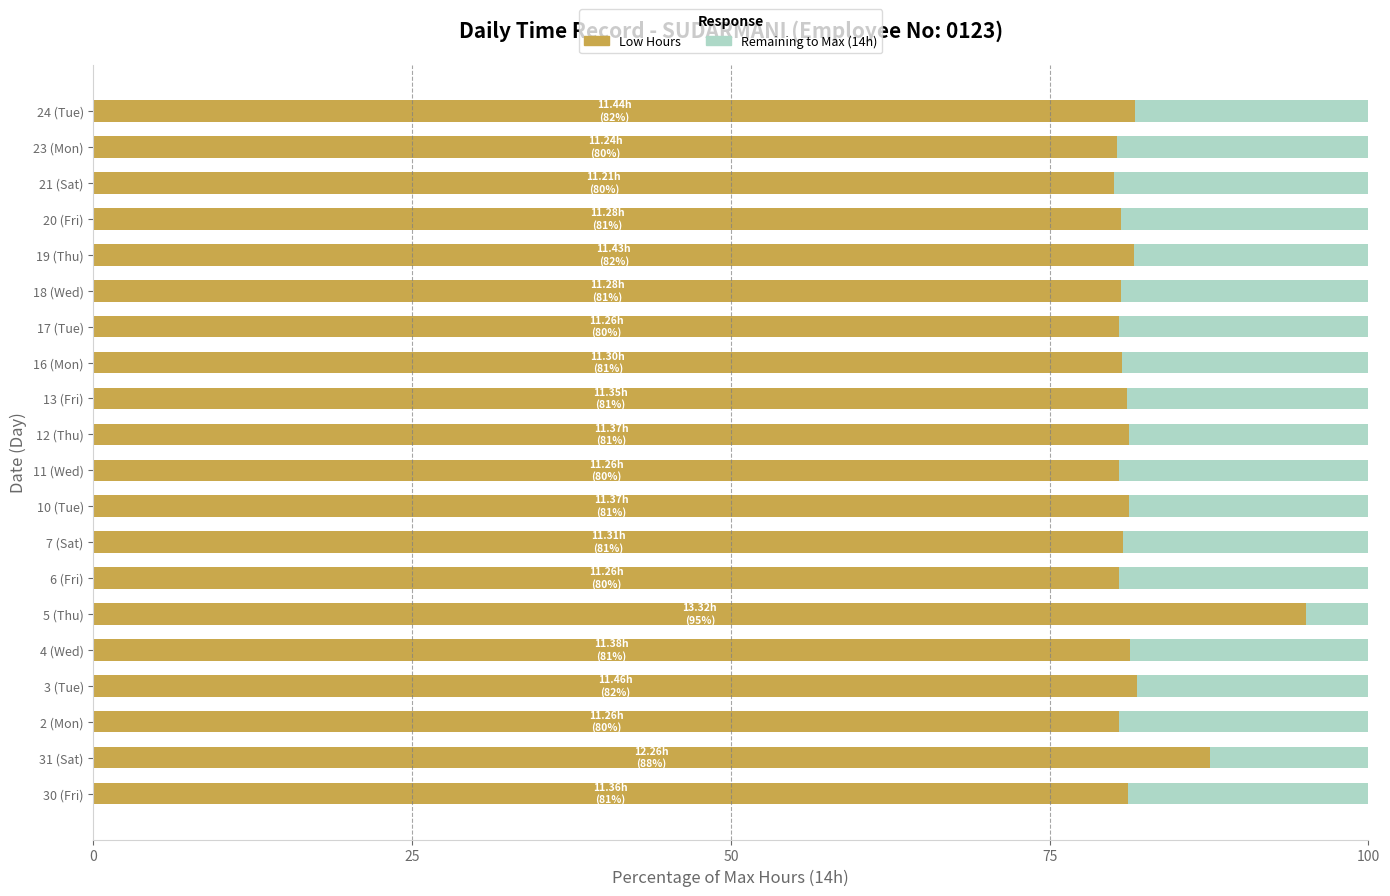

What is the total value across all series at 10 (Tue)?

100.0